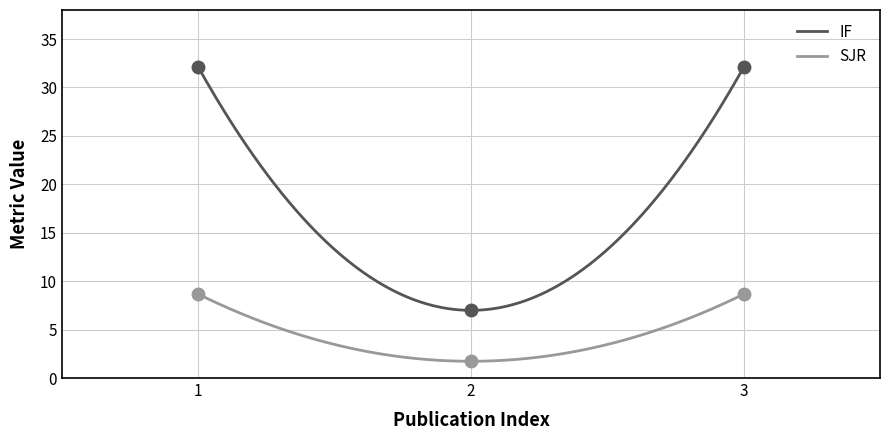

What is the minimum value for SJR?

1.7